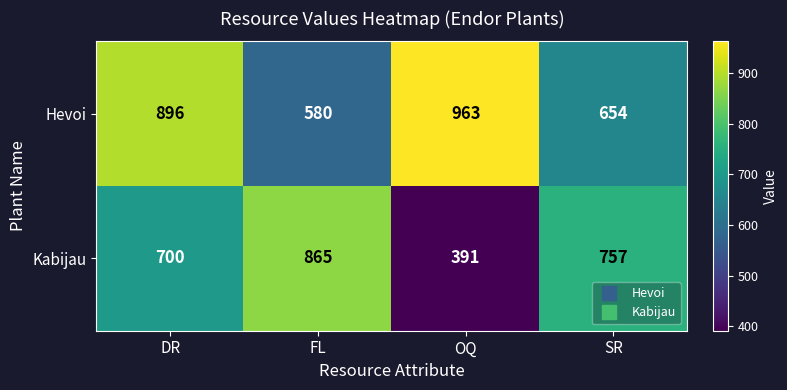

At which label does Kabijau first exceed 757?

FL